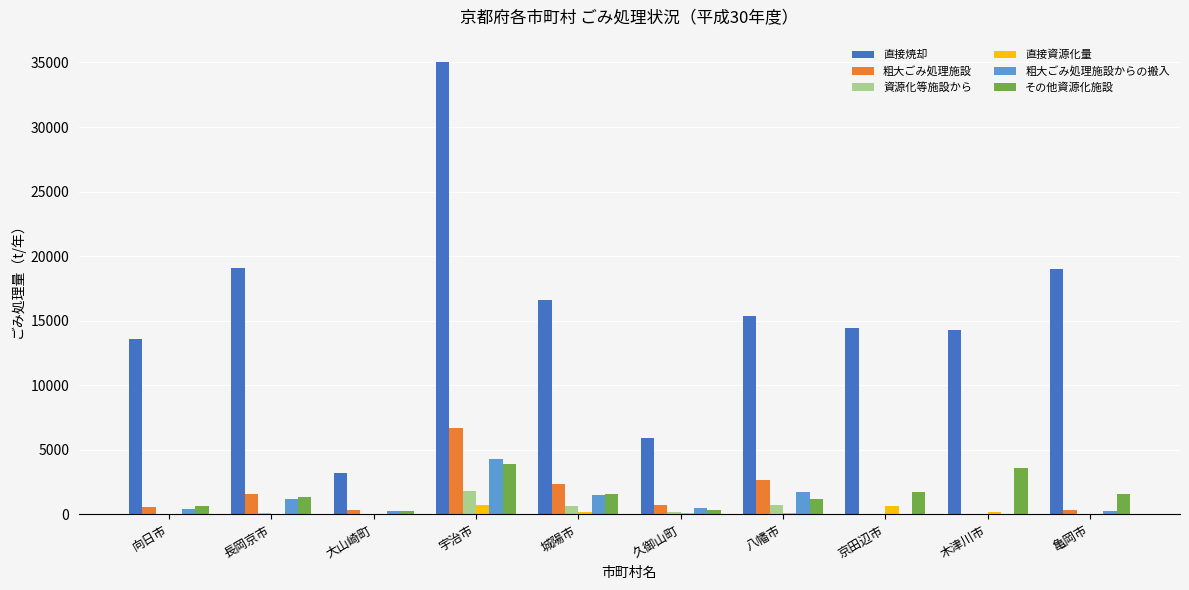

What is the highest value of the 直接焼却 series?

35012